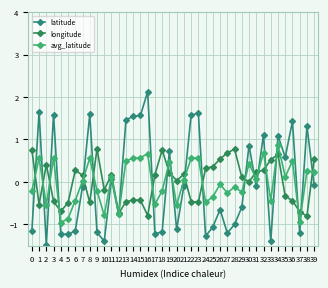

What is the value of the latitude point at the 30th from the left?

-0.6